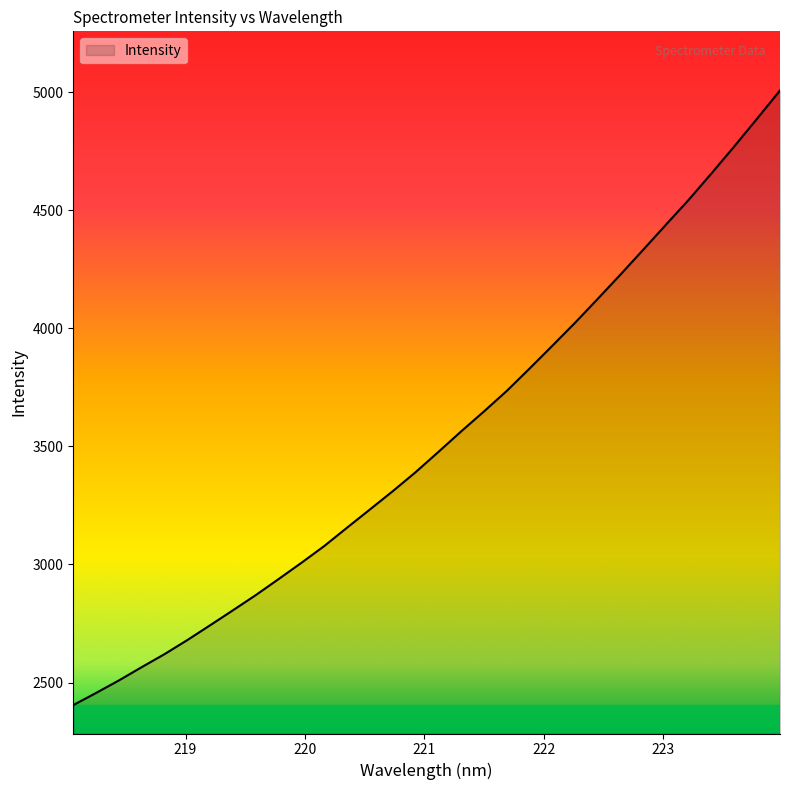

What is the maximum value shown in the chart?

5007.5